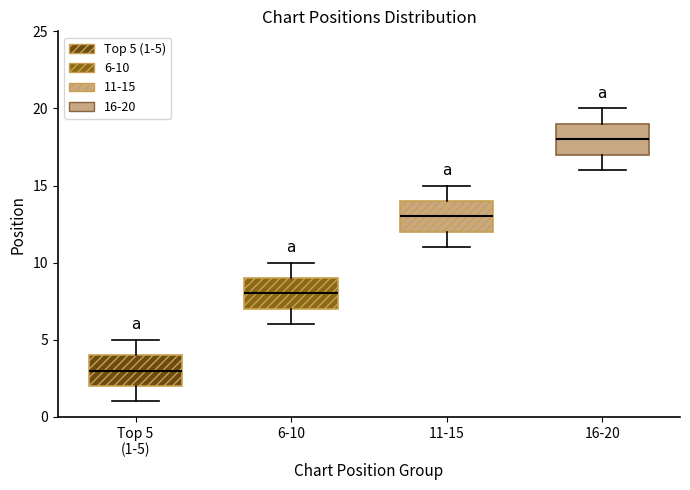

Reading left to right, read every box against the y-axis: the position of its median line, the range the box covers, and the ends of its whiskers. The values are not printed on the chart, so give them approximately, as read against the axis.

Top 5 (1-5): median 3, box 2 to 4, whiskers 1 to 5
6-10: median 8, box 7 to 9, whiskers 6 to 10
11-15: median 13, box 12 to 14, whiskers 11 to 15
16-20: median 18, box 17 to 19, whiskers 16 to 20